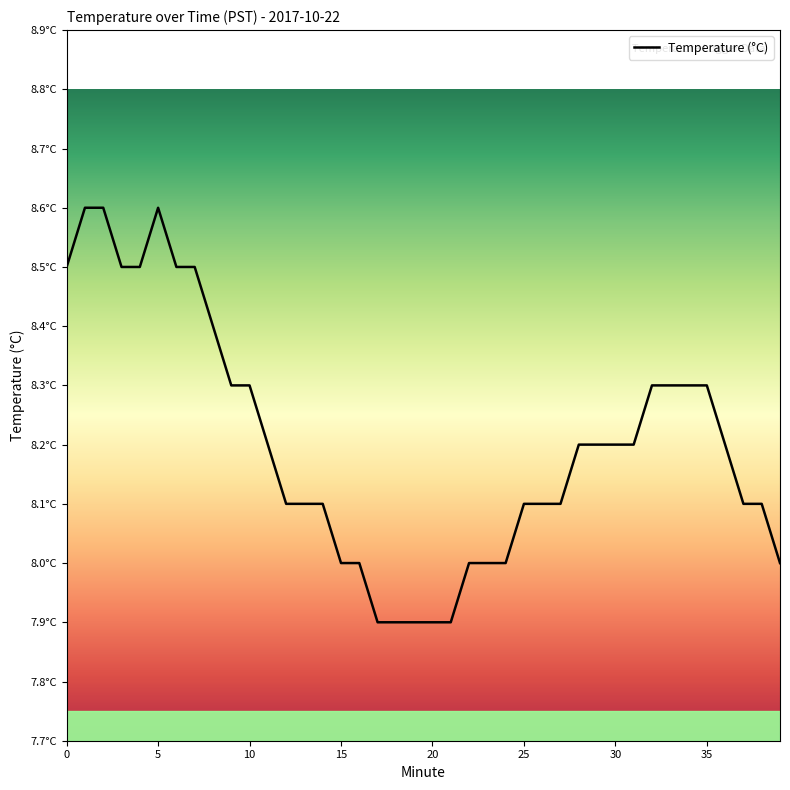

Is this an area chart (filled region under the line)?

No